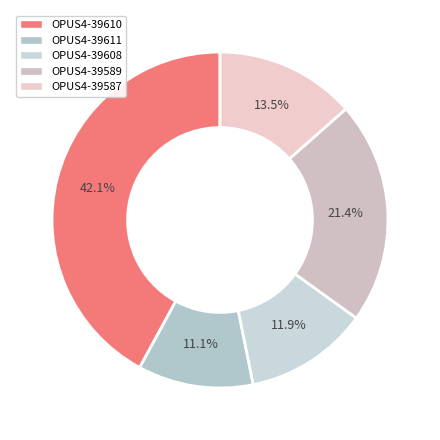

What is the smallest slice in the pie chart?

OPUS4-39611